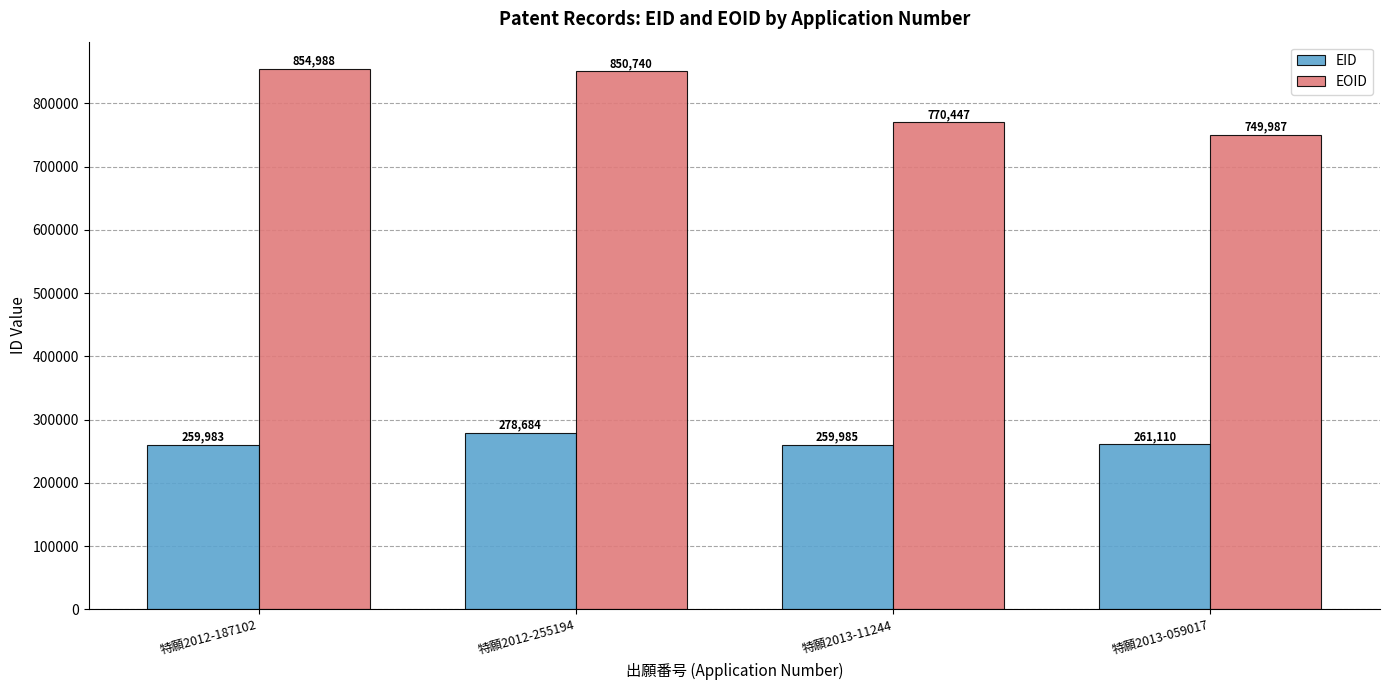

What are all the series names shown in the legend?

EID, EOID